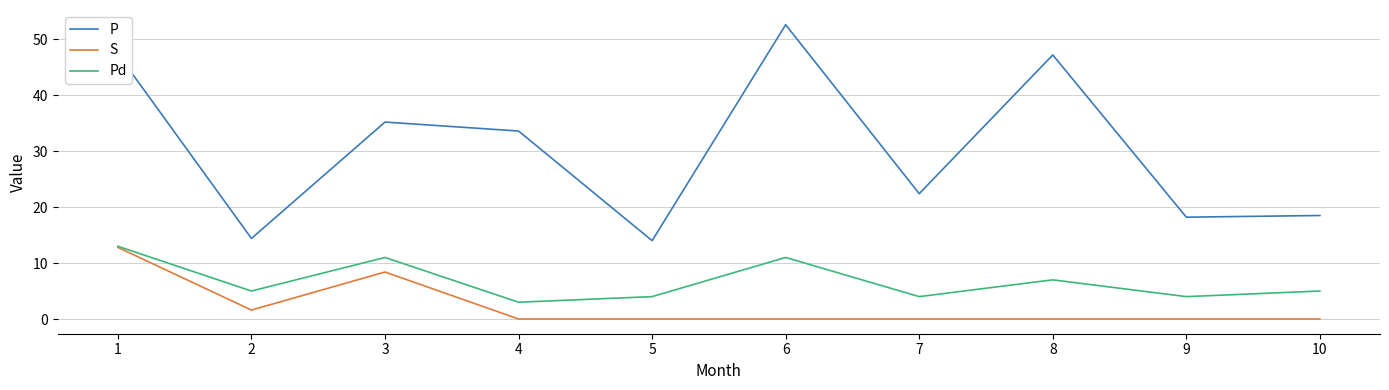

At which category is the sum across all series the highest?

1